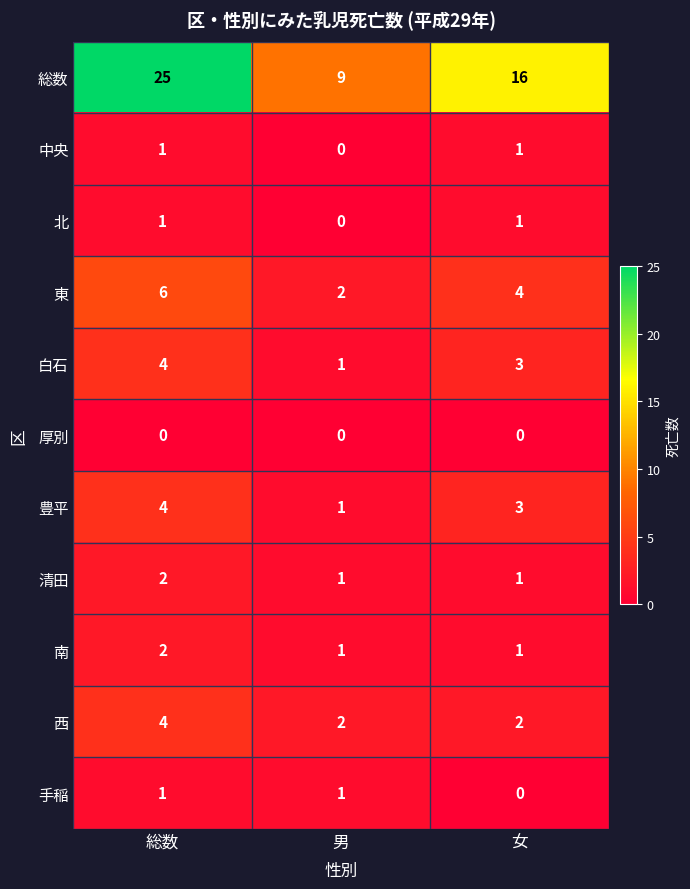

At how many categories does at least one series exceed 11?

2